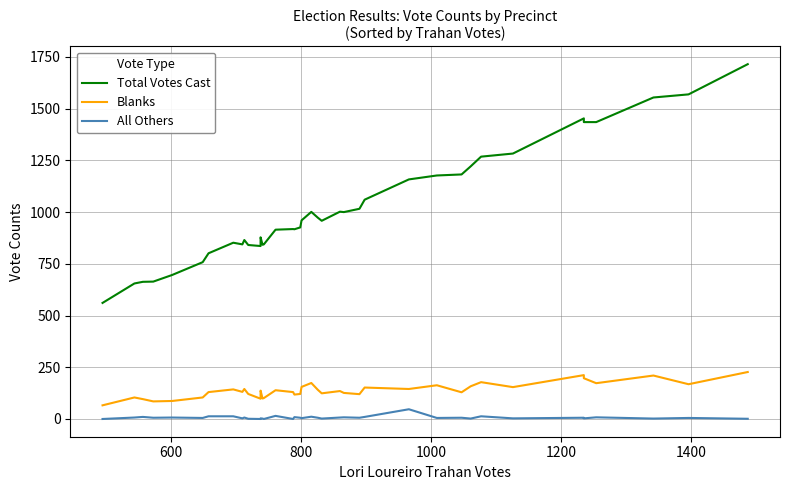

How many interior local valleys does the All Others series have?

14